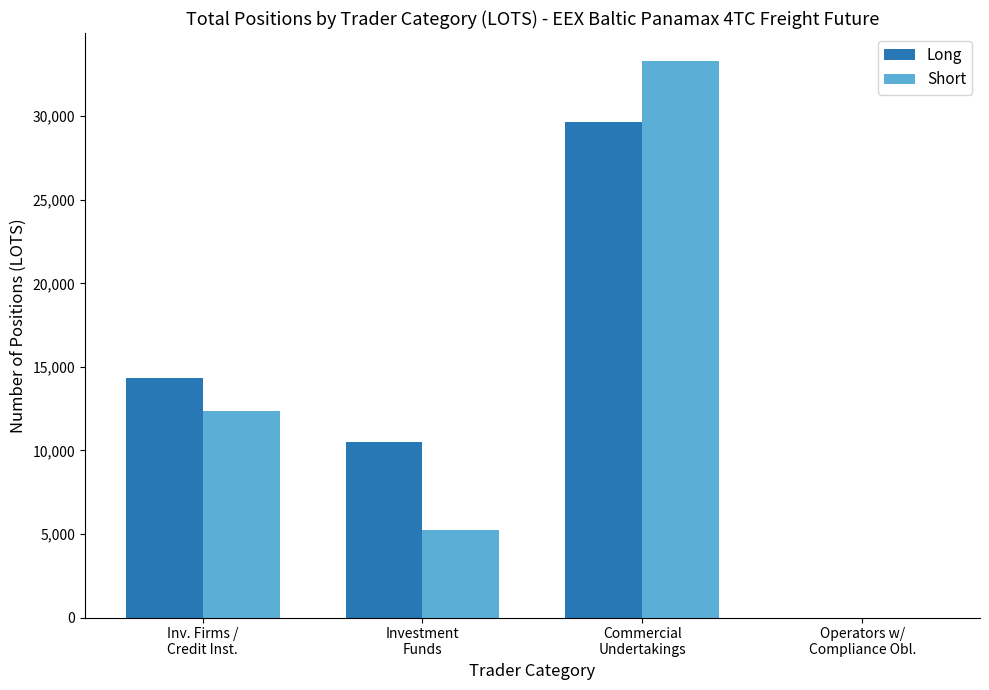

Reading left to right, list all the values displayed in this chart.

Long: Inv. Firms /
Credit Inst.=14328.4	Investment
Funds=10486.0	Commercial
Undertakings=29676.0	Operators w/
Compliance Obl.=0.0
Short: Inv. Firms /
Credit Inst.=12337.4	Investment
Funds=5238.0	Commercial
Undertakings=33318.3	Operators w/
Compliance Obl.=0.0